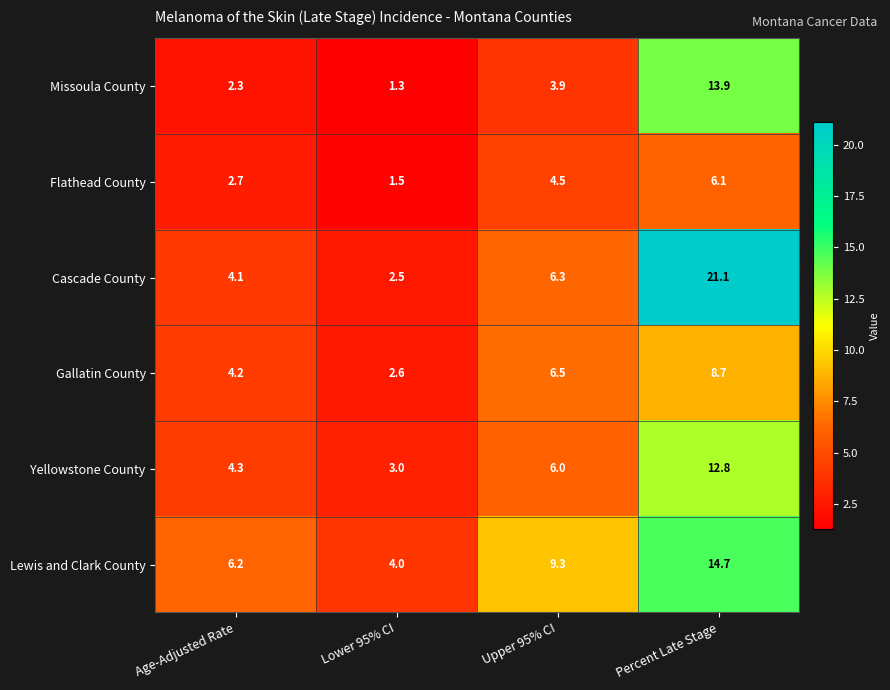

Is it true that Flathead County equals 8.1 at Percent Late Stage?

False